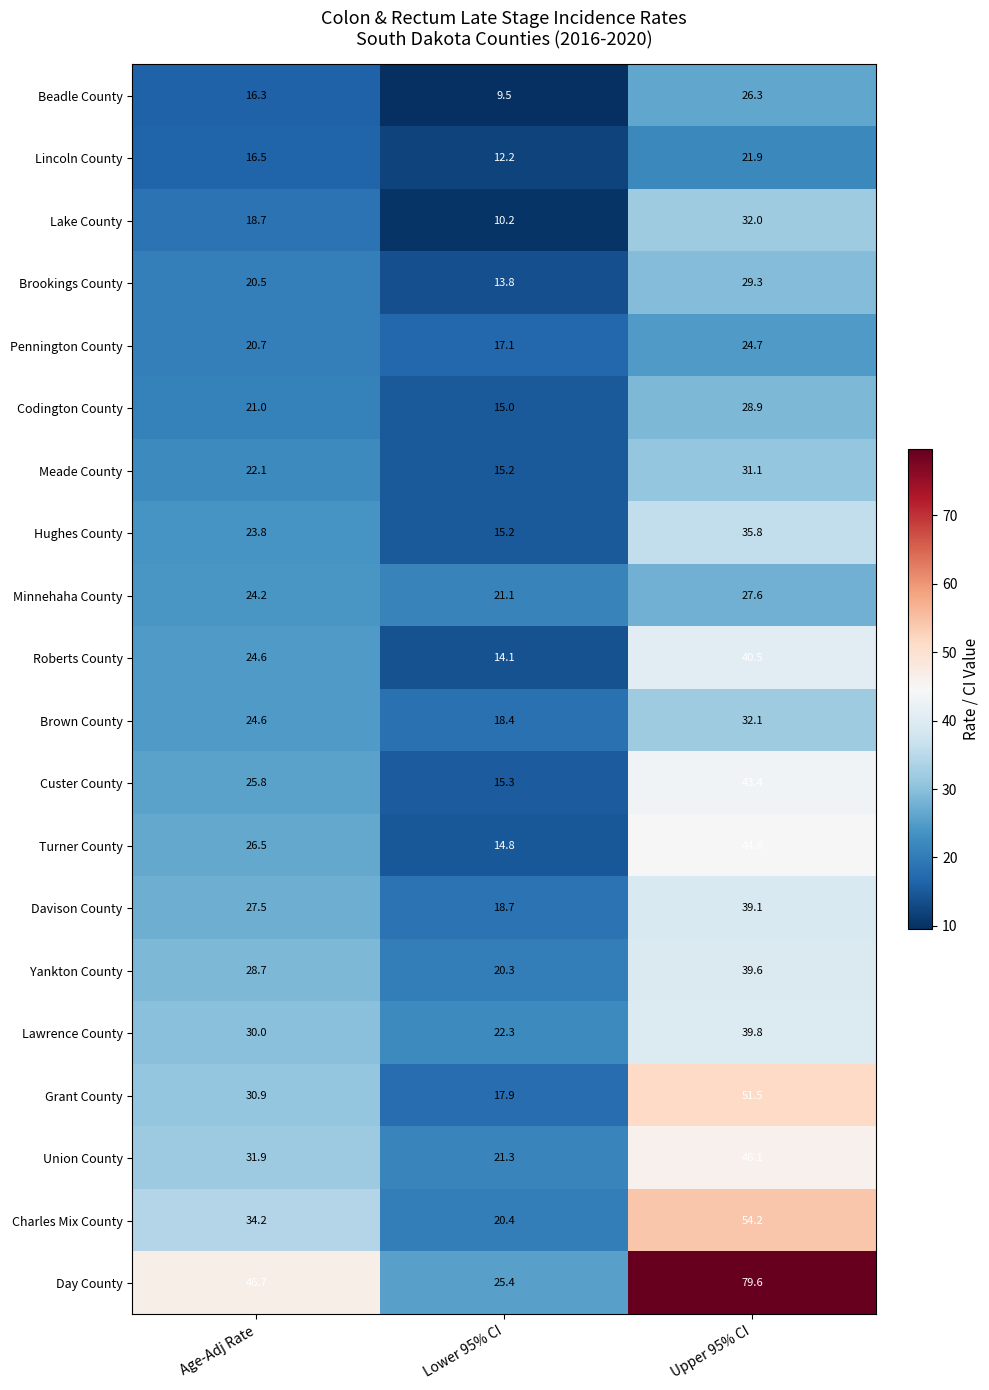

What is the difference between the highest and lowest values at Age-Adj Rate?

30.4